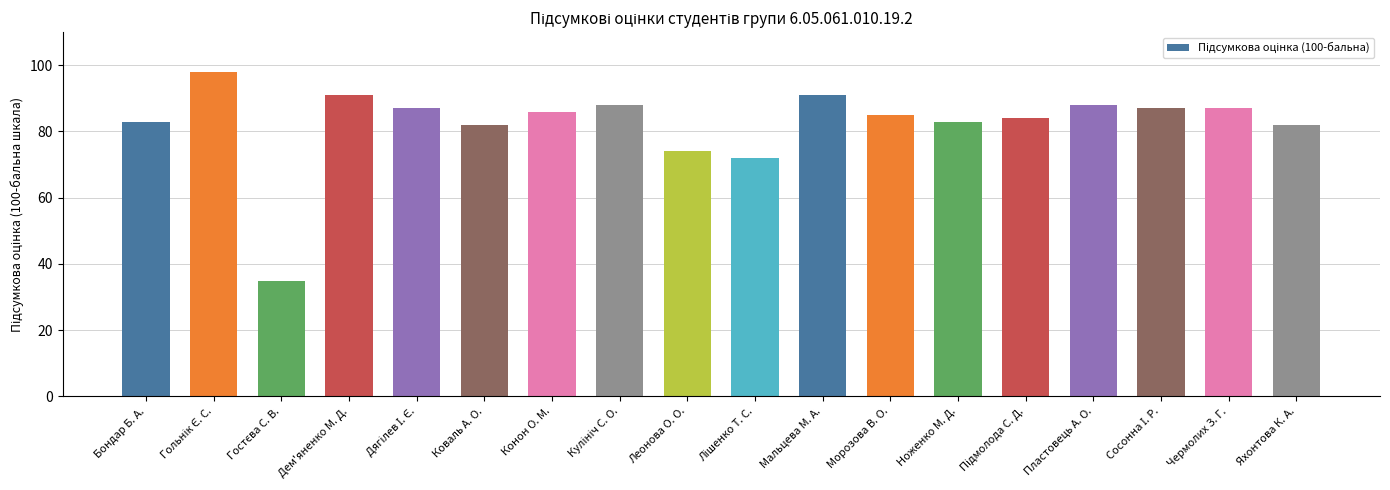

What is the difference between the maximum and minimum values?

63